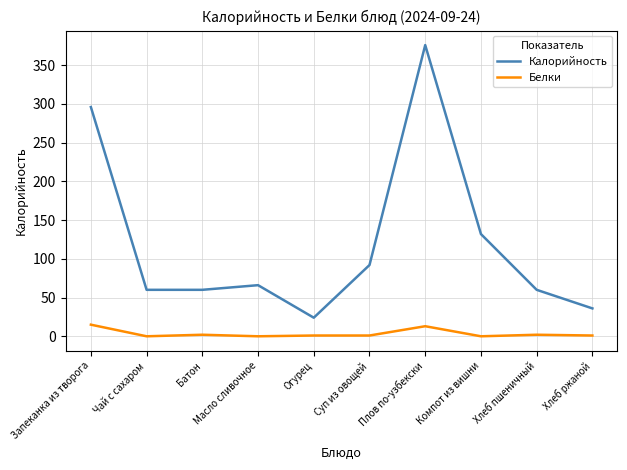

List the series in order of their peak value, lowest first.

Белки, Калорийность